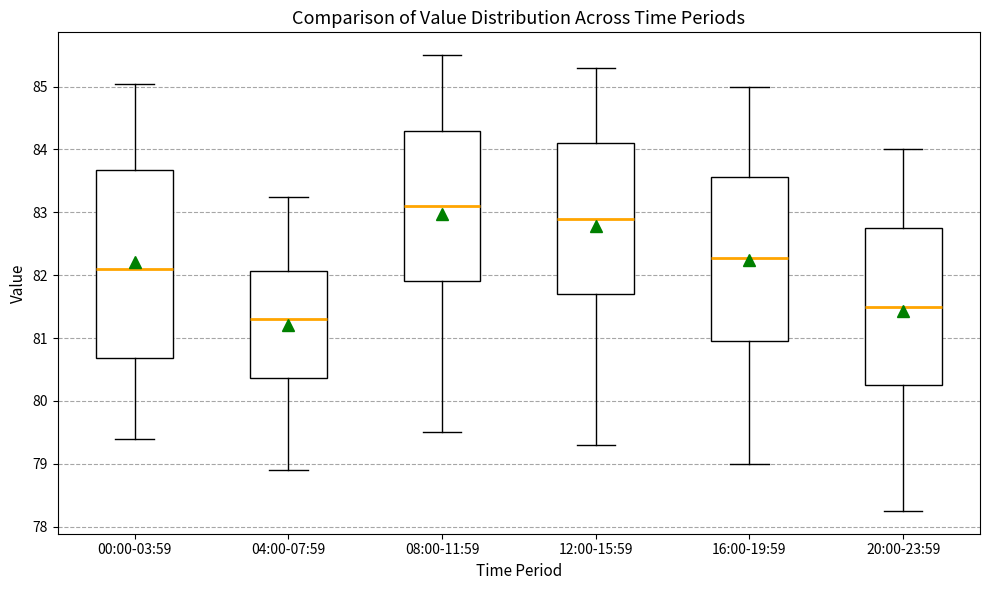

Where is the upper edge of the box for 08:00-11:59 on the y-axis? The values are not printed on the chart, so give them approximately, as read against the axis.

84.3